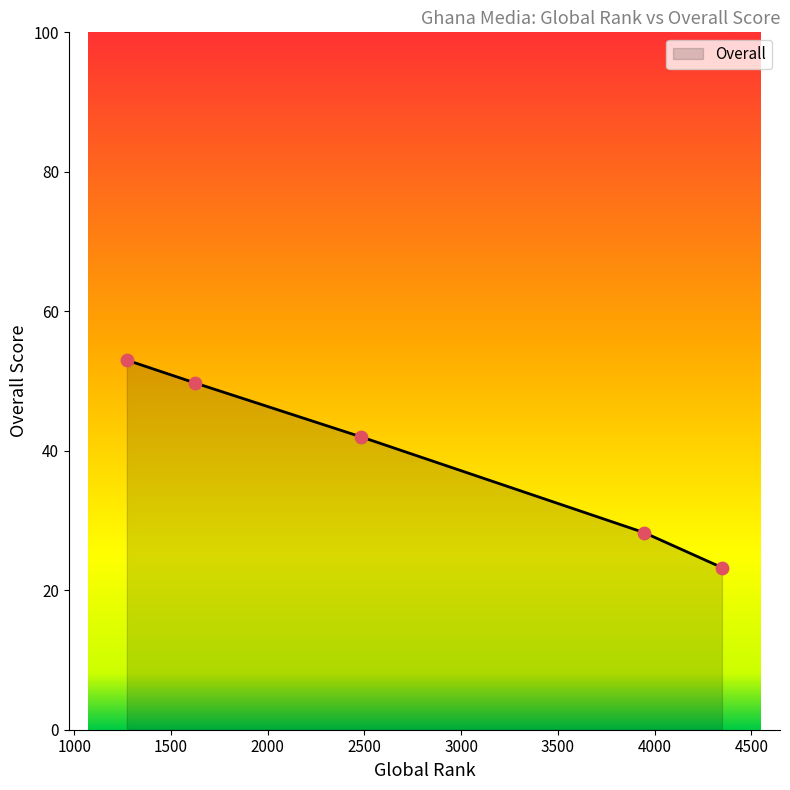

True or false: the data has more than 1 interior local peaks.

False